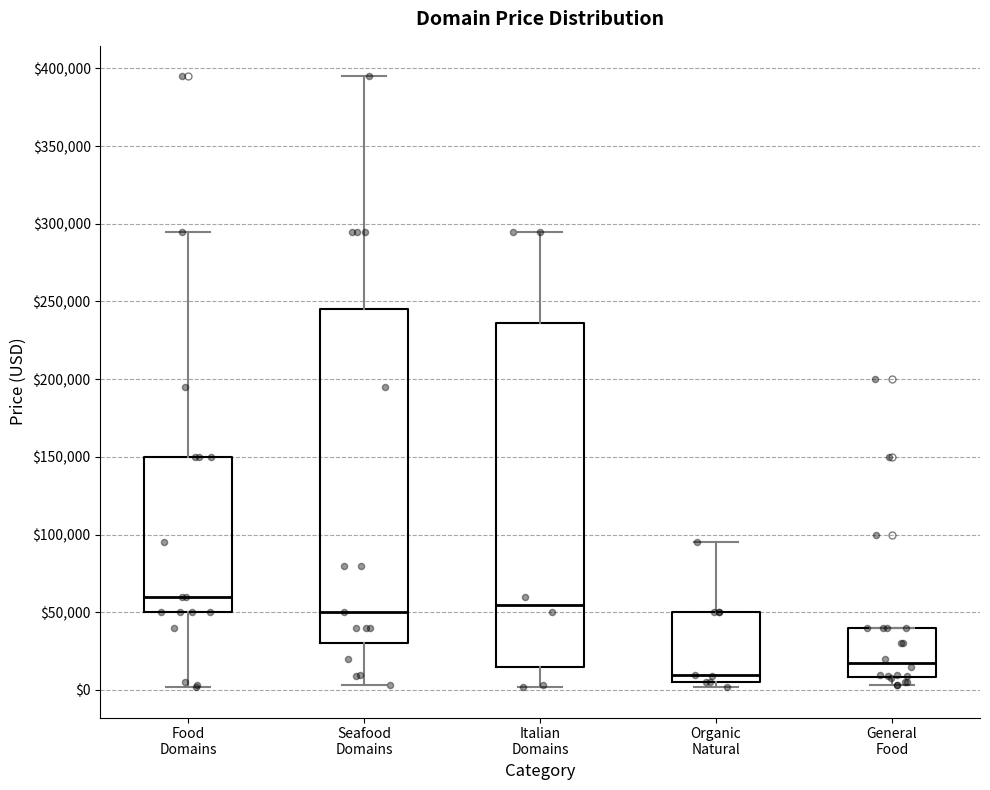

Reading left to right, transcribe this box plot: for each box, give where its median line is, the range the box spans, and where its two whiskers end, as read against the y-axis. The values are not printed on the chart, so give them approximately, as read against the axis.

Food Domains: median 60000, box 50000 to 150000, whiskers 0 to 295000
Seafood Domains: median 50000, box 30000 to 245000, whiskers 5000 to 395000
Italian Domains: median 55000, box 15000 to 235000, whiskers 0 to 295000
Organic Natural: median 10000, box 5000 to 50000, whiskers 0 to 95000
General Food: median 15000, box 10000 to 40000, whiskers 5000 to 40000